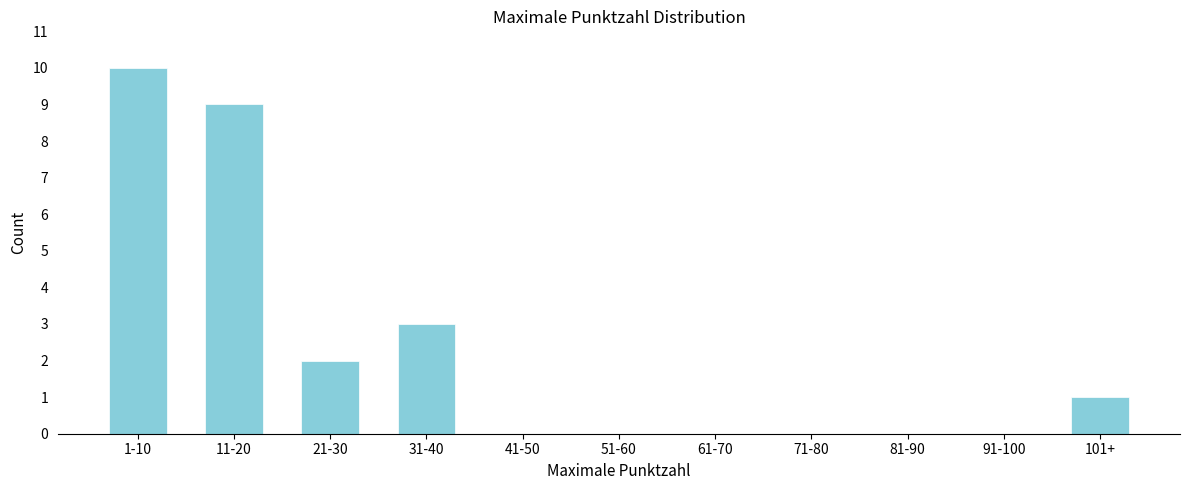

Reading left to right, what are all the values shown in this chart?

1-10=10	11-20=9	21-30=2	31-40=3	41-50=0	51-60=0	61-70=0	71-80=0	81-90=0	91-100=0	101+=1